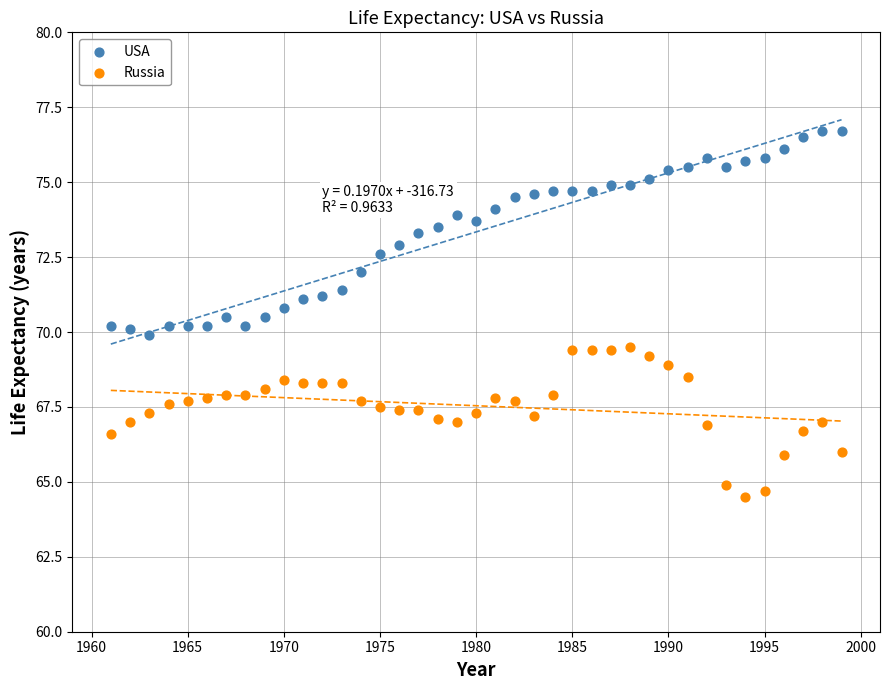

Which series contains the highest Y value?

USA